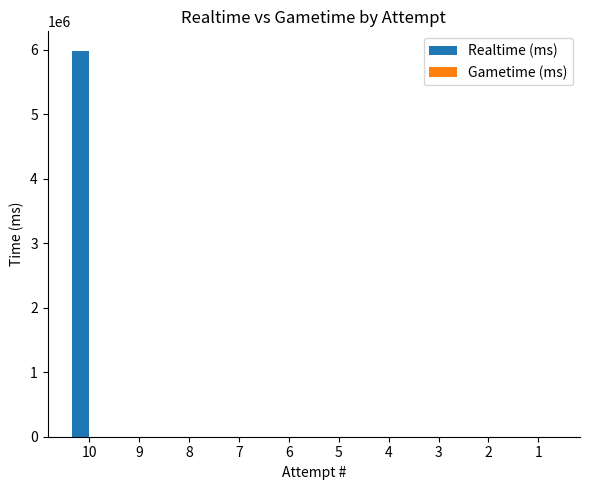

What is the sum of all values?

5989015